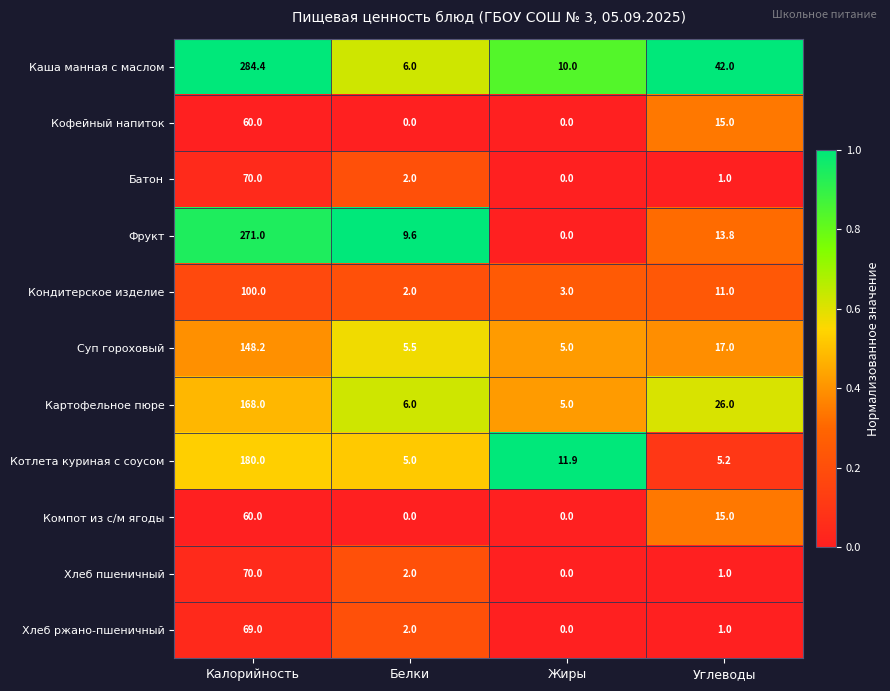

How many distinct data groups are displayed?

11